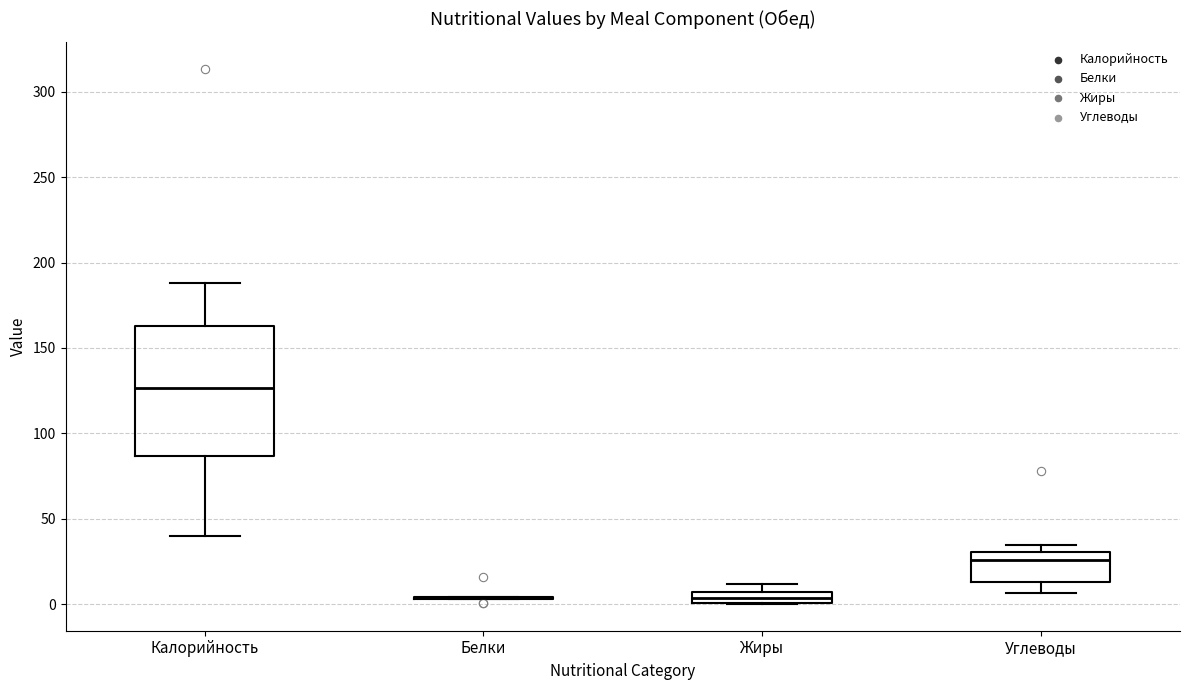

Where is the lower edge of the box for Углеводы on the y-axis? The values are not printed on the chart, so give them approximately, as read against the axis.

15